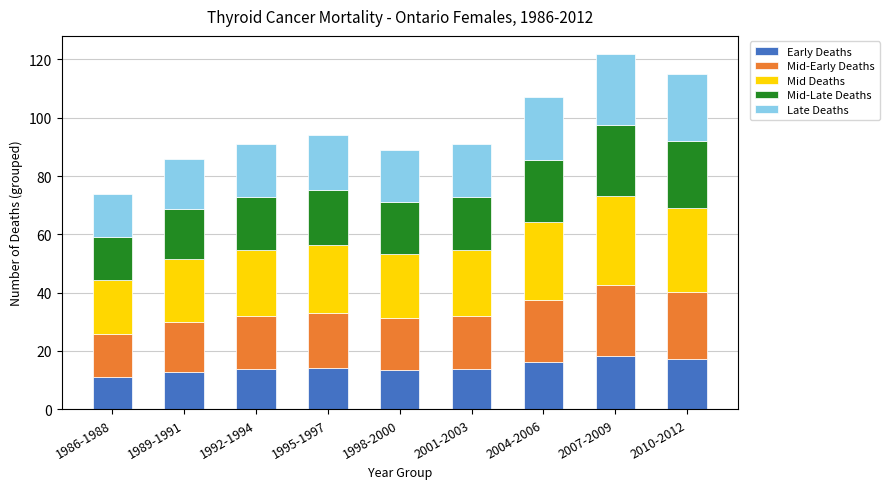

What is the difference between the maximum and second lowest values in the Early Deaths series?

5.4